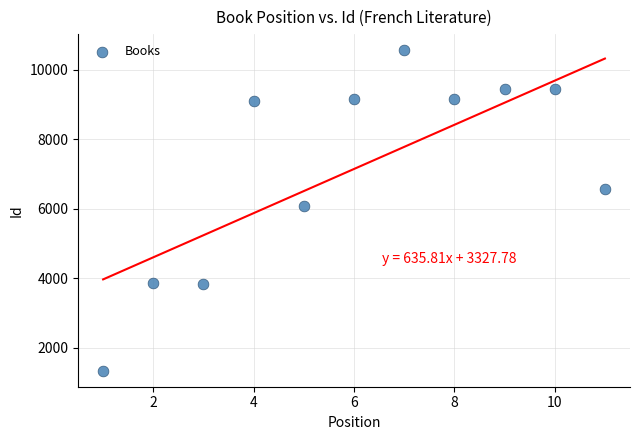

What Y value in the scatter plot is closest to 5949?

6087